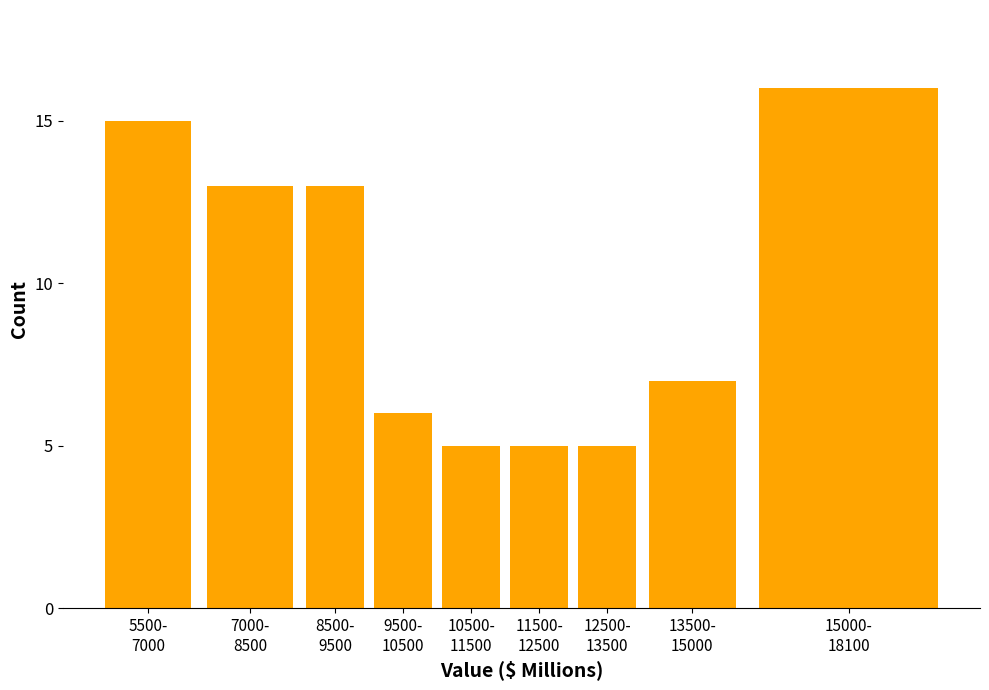

Reading right to left, transcribe all the data shown in this chart.

16	7	5	5	5	6	13	13	15